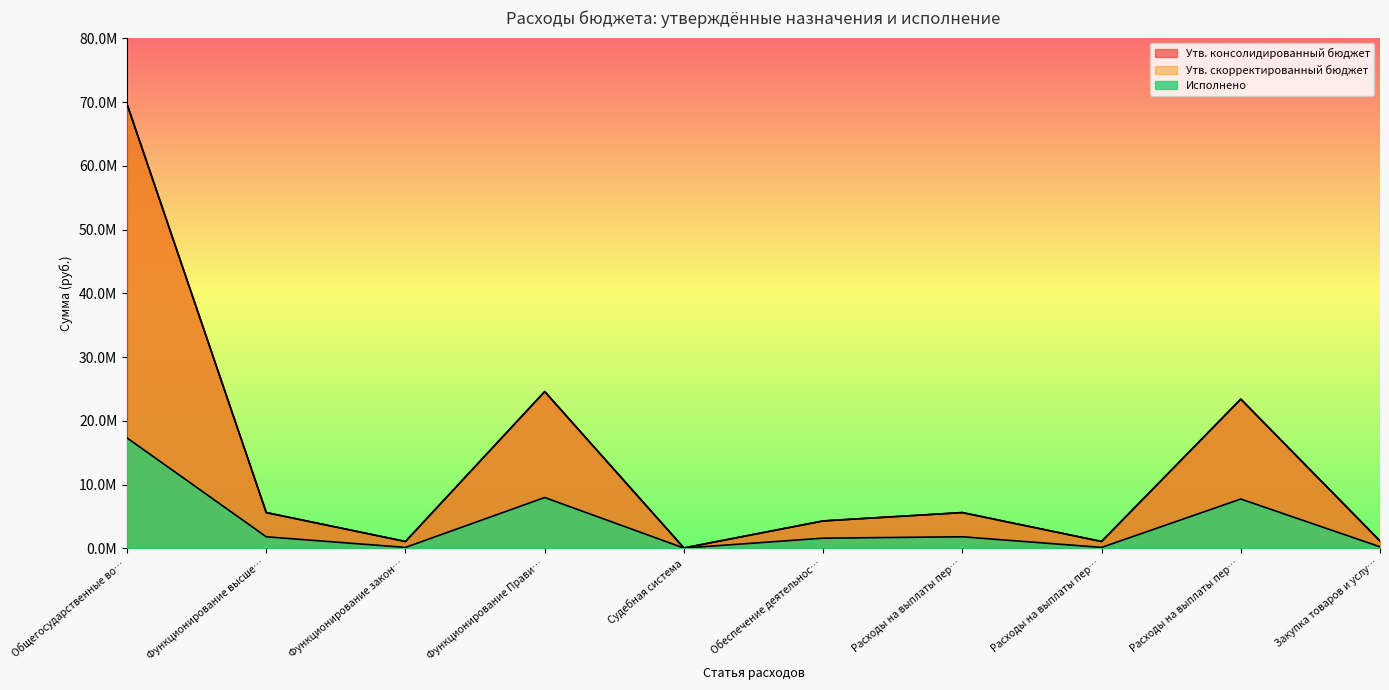

How many data points does each series have?

10